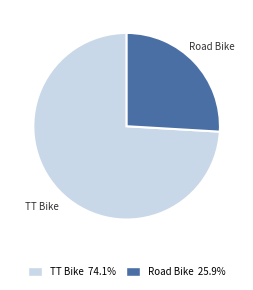

Do TT Bike and Road Bike together represent more than half of the pie?

Yes